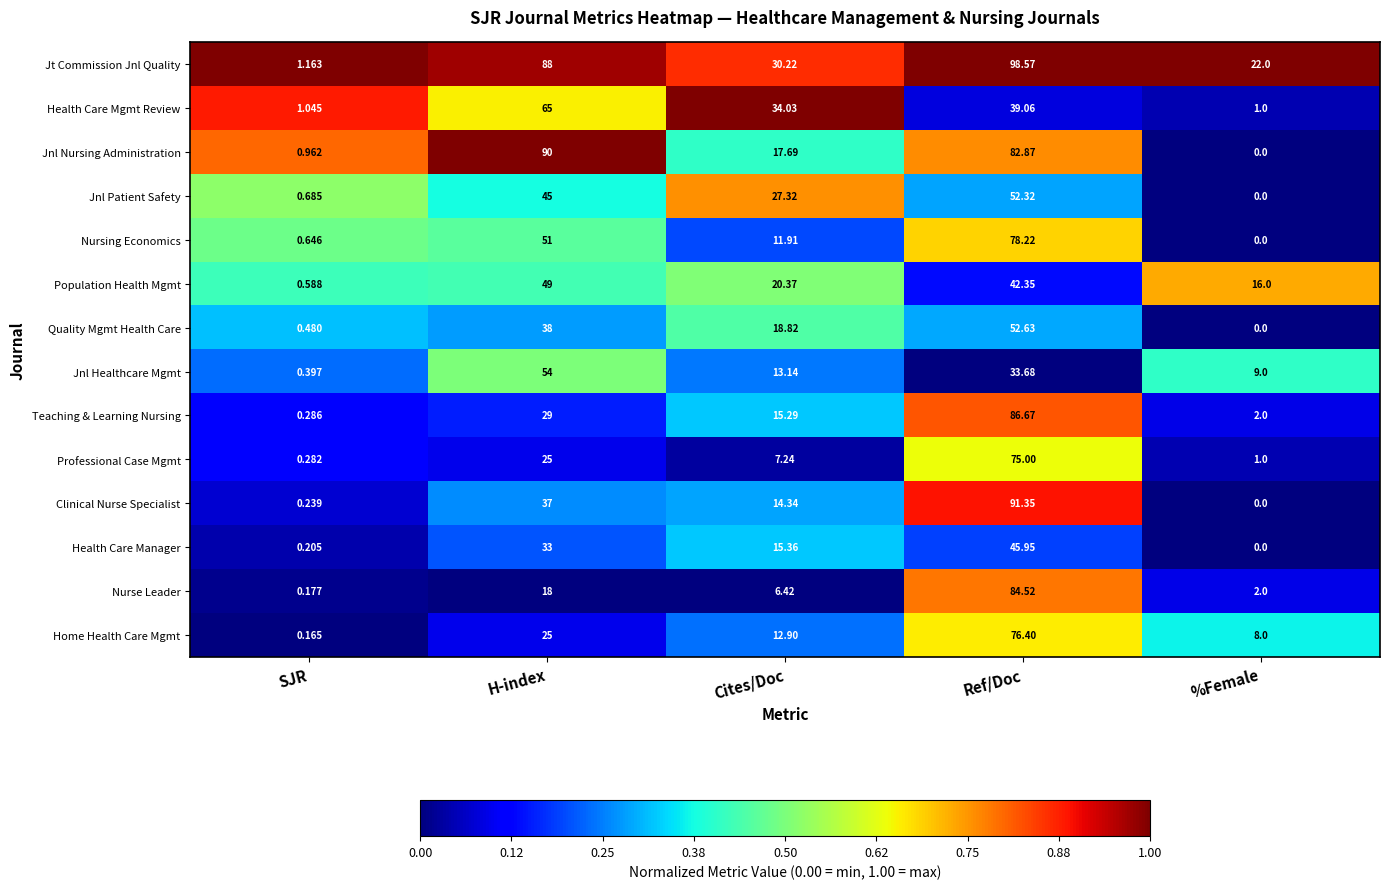

What is the difference between the highest and lowest values at SJR?

1.0